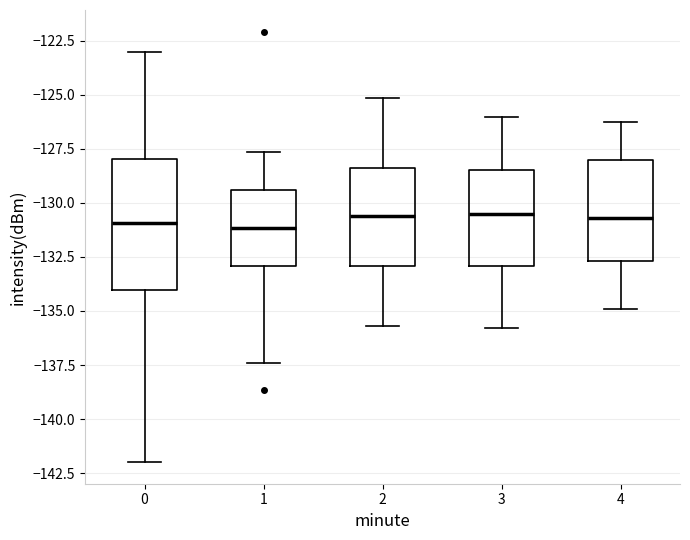

Where is the upper edge of the box at x = 0 on the y-axis? The values are not printed on the chart, so give them approximately, as read against the axis.

-128.0